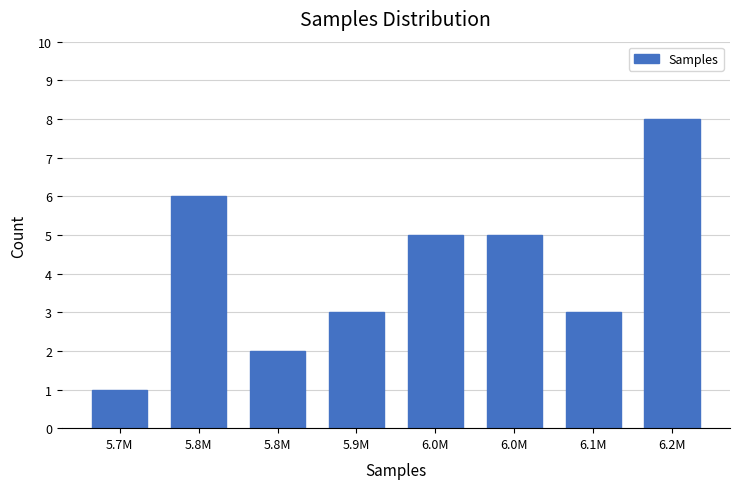

How many data points are less than 5?

4